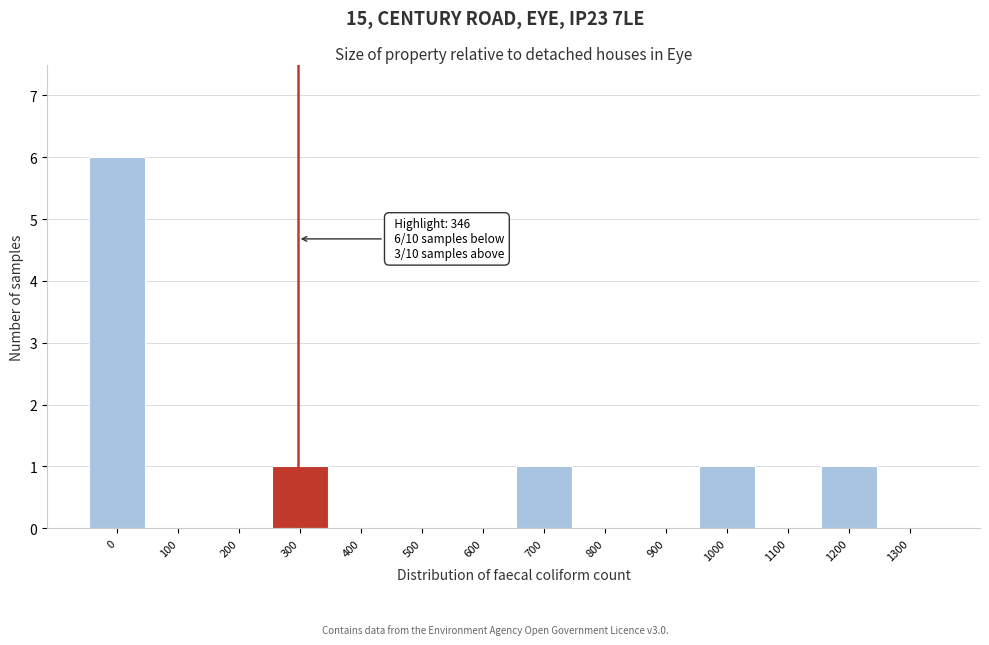

Reading left to right, transcribe all the data shown in this chart.

0=6	100=0	200=0	300=1	400=0	500=0	600=0	700=1	800=0	900=0	1000=1	1100=0	1200=1	1300=0